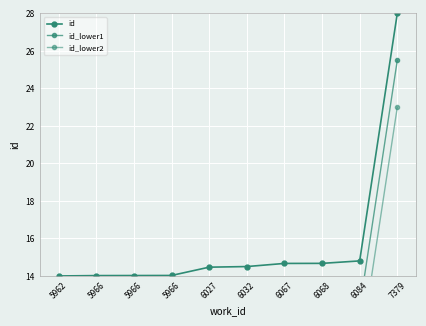

What is the difference between the second highest and minimum values in the id_lower1 series?

0.8